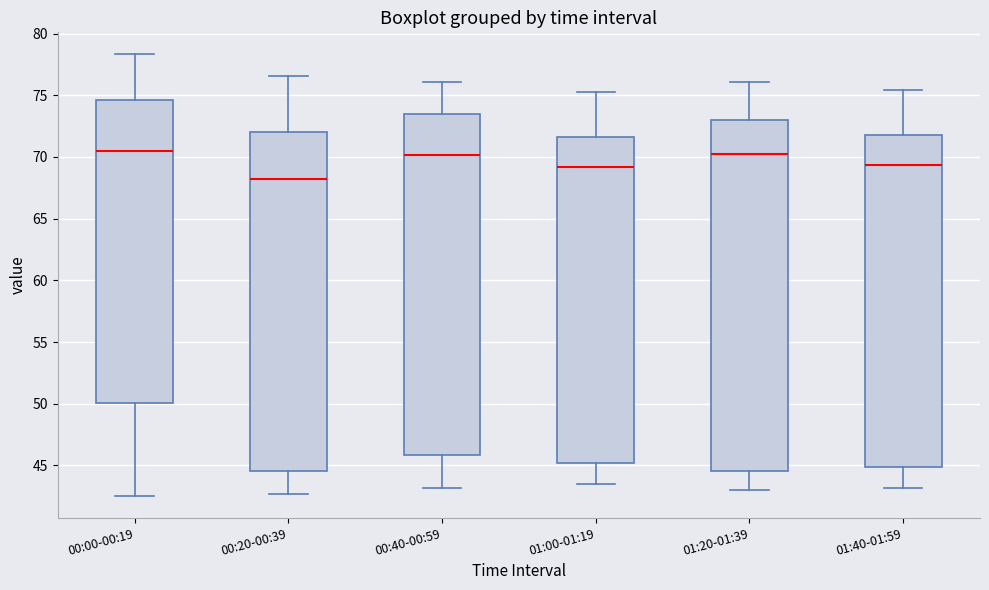

Reading left to right, transcribe this box plot: for each box, give where its median line is, the range the box spans, and where its two whiskers end, as read against the y-axis. The values are not printed on the chart, so give them approximately, as read against the axis.

00:00-00:19: median 70.5, box 50.0 to 74.5, whiskers 42.5 to 78.5
00:20-00:39: median 68.0, box 44.5 to 72.0, whiskers 42.5 to 76.5
00:40-00:59: median 70.0, box 46.0 to 73.5, whiskers 43.0 to 76.0
01:00-01:19: median 69.0, box 45.0 to 71.5, whiskers 43.5 to 75.5
01:20-01:39: median 70.5, box 44.5 to 73.0, whiskers 43.0 to 76.0
01:40-01:59: median 69.5, box 45.0 to 72.0, whiskers 43.0 to 75.5